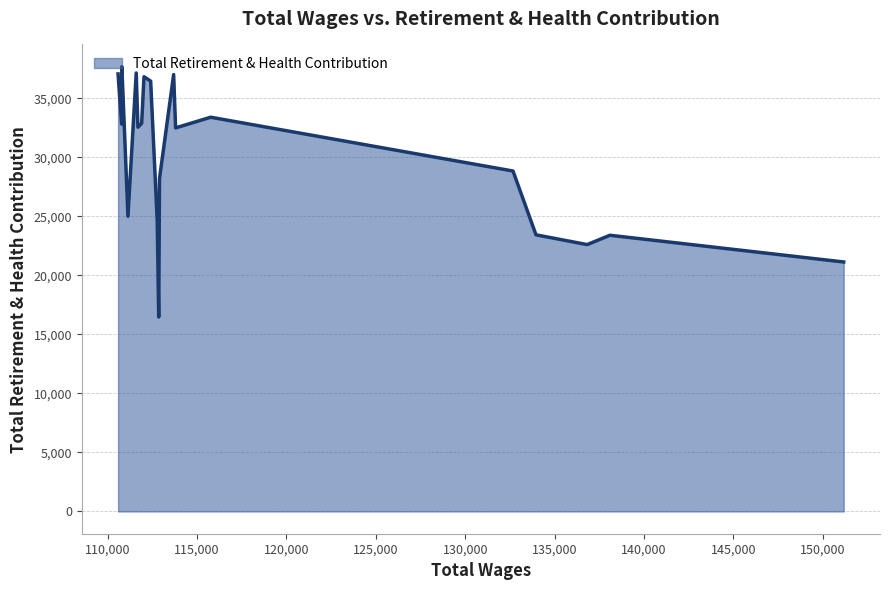

What is the greatest value displayed?

37667